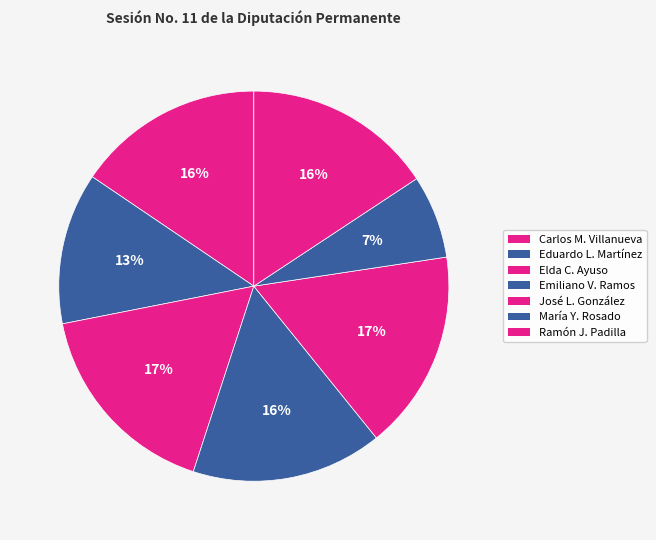

Count the number of slices in the pie.

7